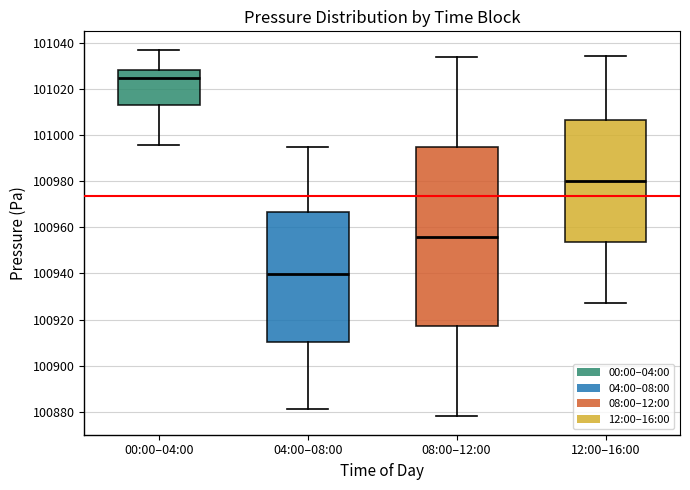

Reading left to right, read every box against the y-axis: the position of its median line, the range the box covers, and the ends of its whiskers. The values are not printed on the chart, so give them approximately, as read against the axis.

00:00–04:00: median 101024, box 101014 to 101028, whiskers 100996 to 101038
04:00–08:00: median 100940, box 100910 to 100966, whiskers 100882 to 100996
08:00–12:00: median 100956, box 100918 to 100996, whiskers 100878 to 101034
12:00–16:00: median 100980, box 100954 to 101006, whiskers 100928 to 101034